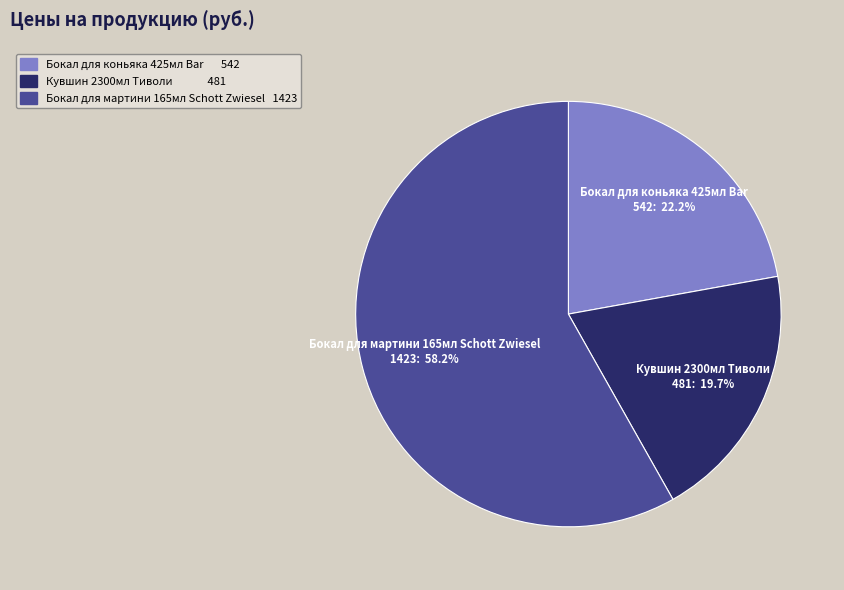

Is there any slice that represents more than half of the pie?

Yes